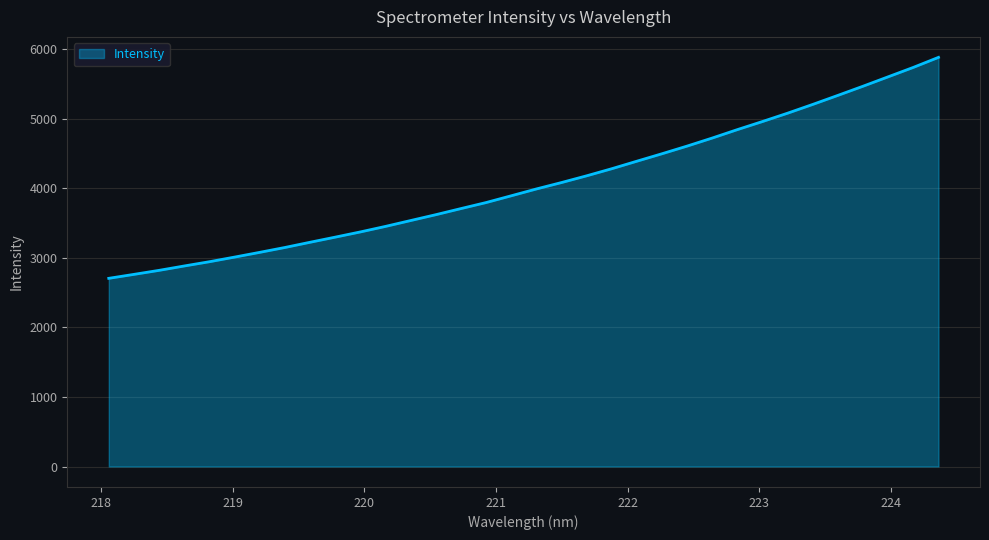

What is the difference between the maximum and minimum values?

3175.7